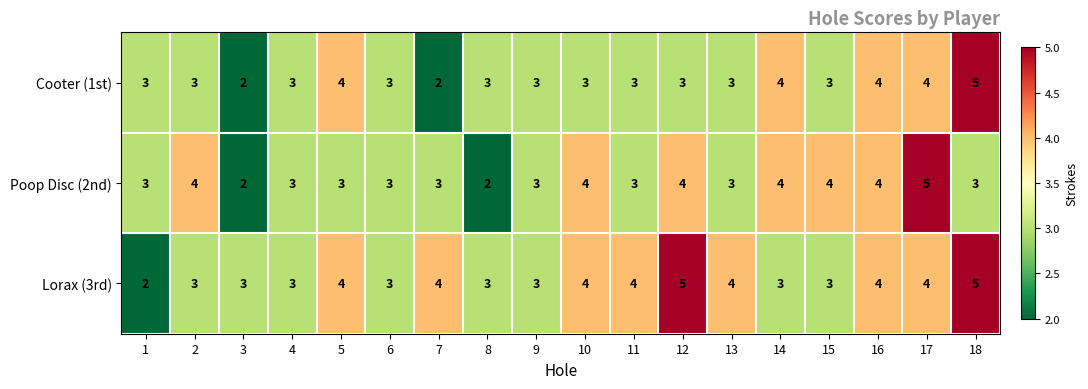

Between 1 and 16, which series saw the biggest shift?

Lorax (3rd)